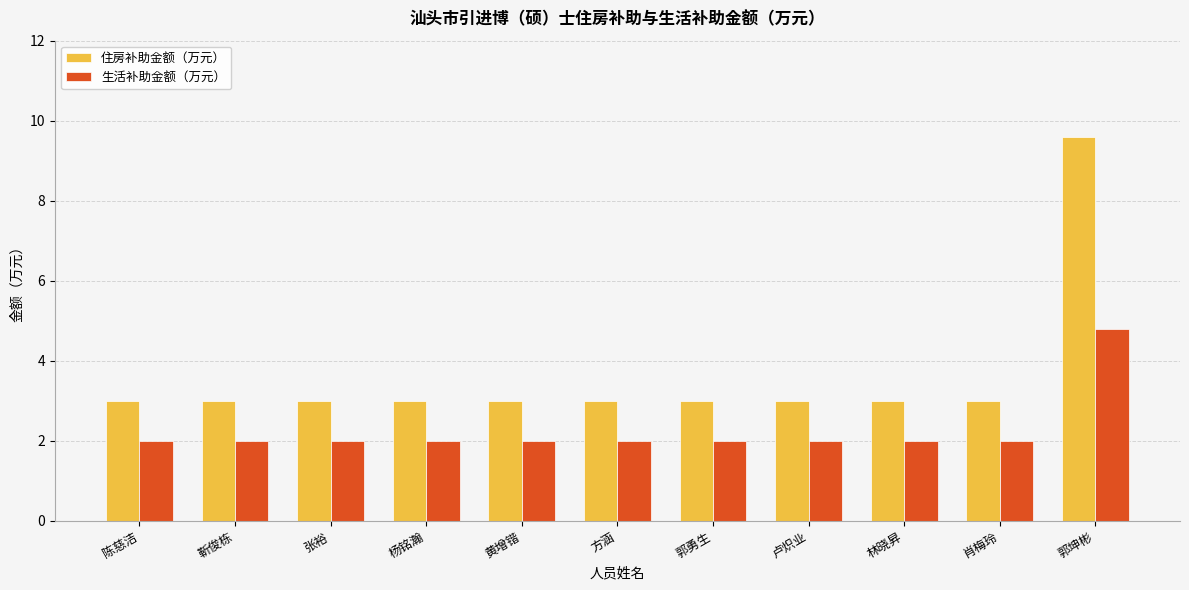

Reading left to right, extract all data points from this chart.

住房补助金额（万元）: 3.0	3.0	3.0	3.0	3.0	3.0	3.0	3.0	3.0	3.0	9.6
生活补助金额（万元）: 2.0	2.0	2.0	2.0	2.0	2.0	2.0	2.0	2.0	2.0	4.8